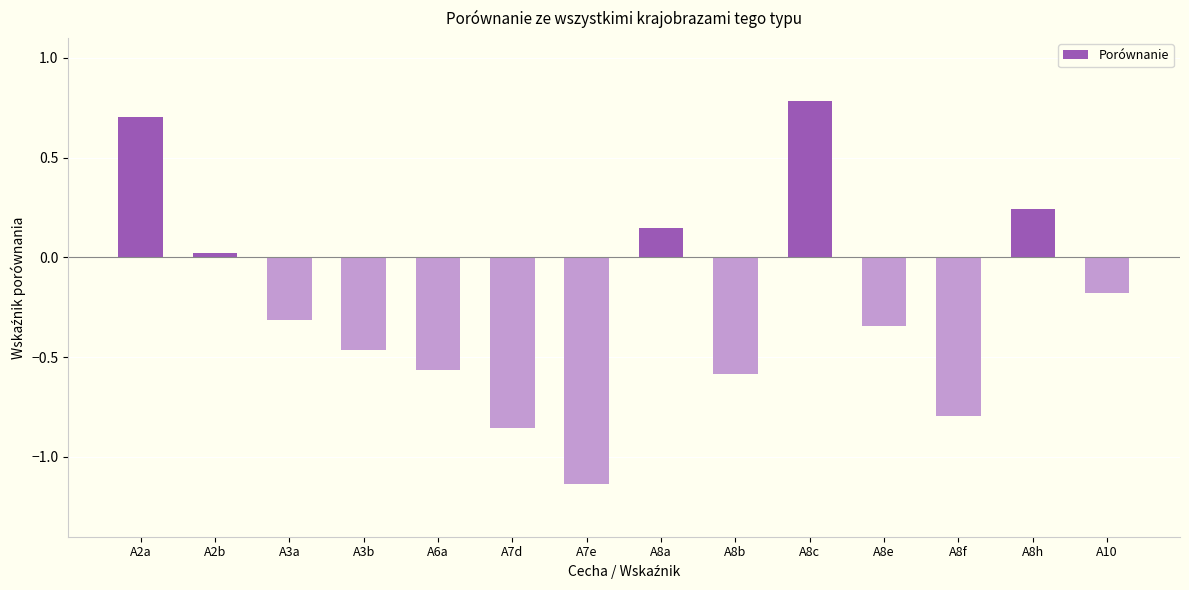

At which category does the chart reach its peak across all series?

A8c